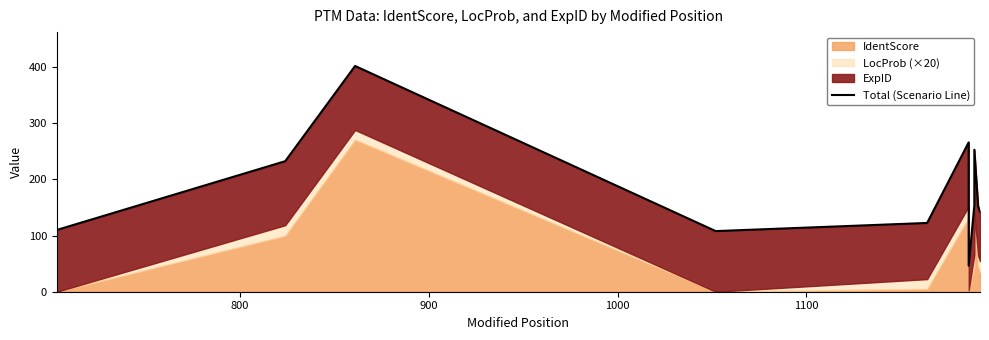

What is the sum of all values?

1989.4